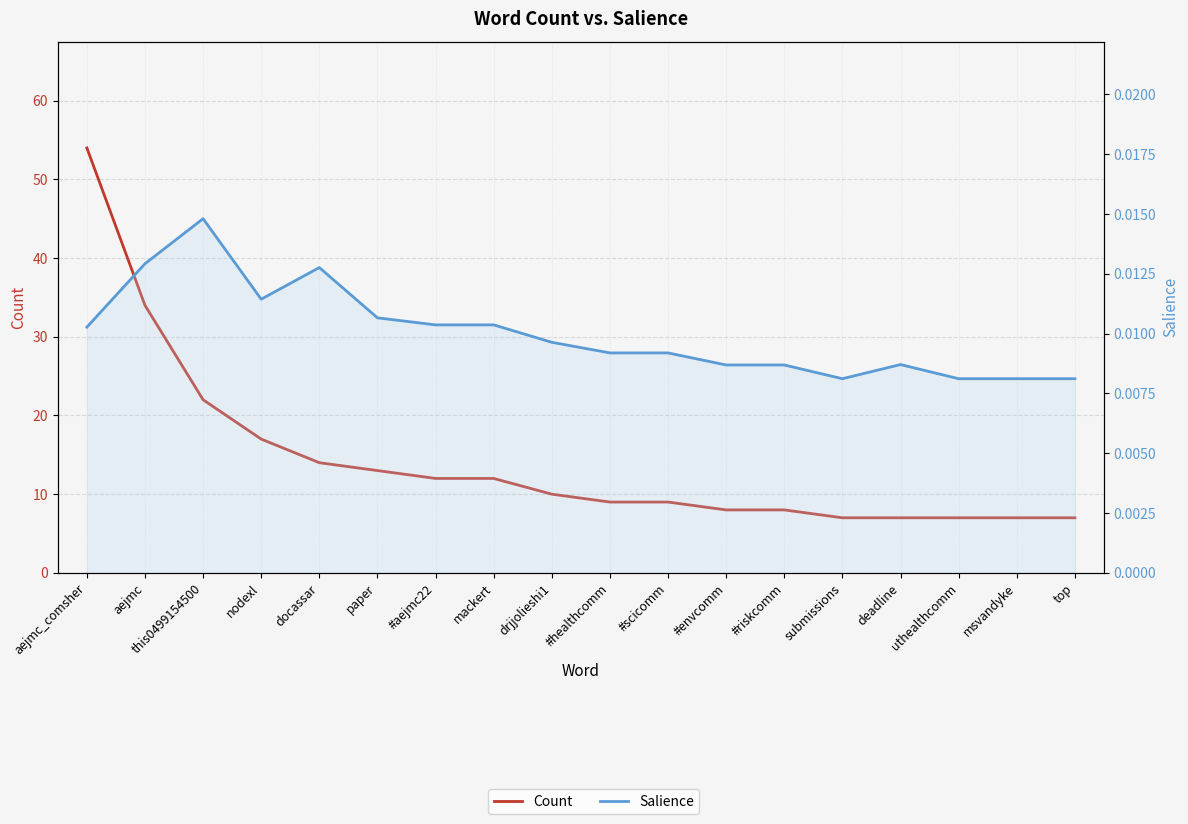

True or false: Count and Salience intersect in this chart.

False